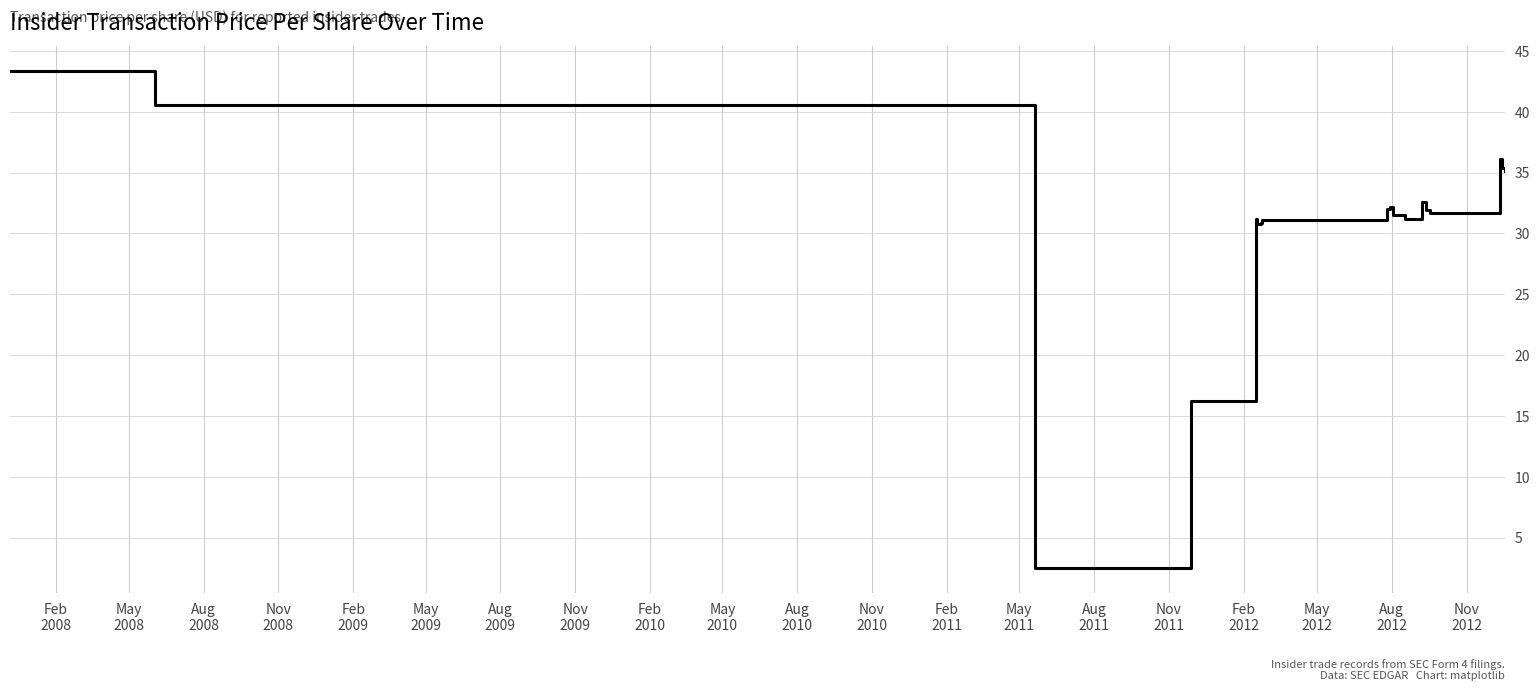

What is the smallest value displayed?

2.5